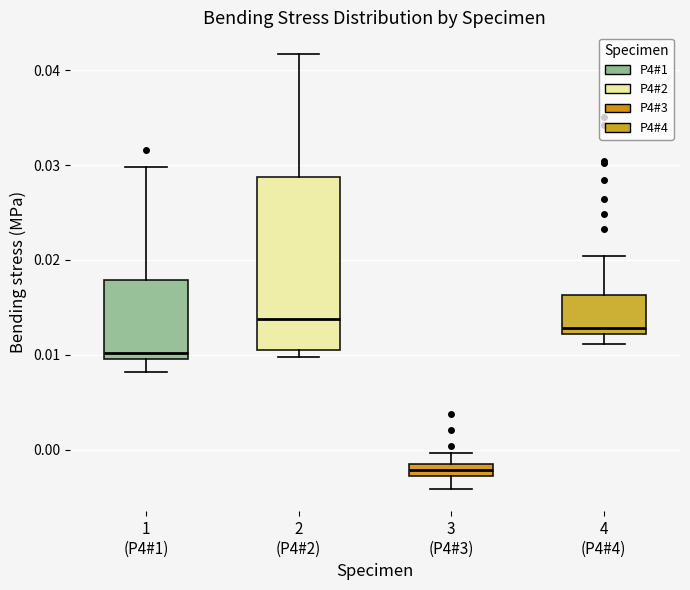

Where does the median line of the box for 4 (P4#4) sit on the y-axis? The values are not printed on the chart, so give them approximately, as read against the axis.

0.013